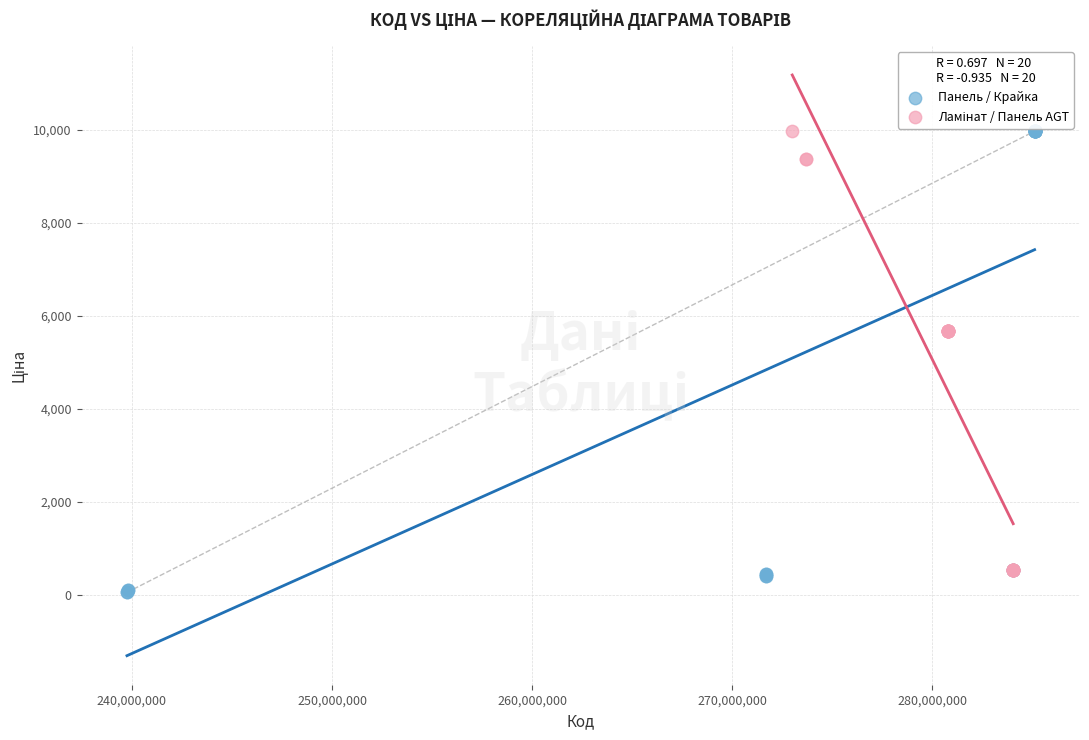

Which series has the widest spread of Y values?

Панель / Крайка